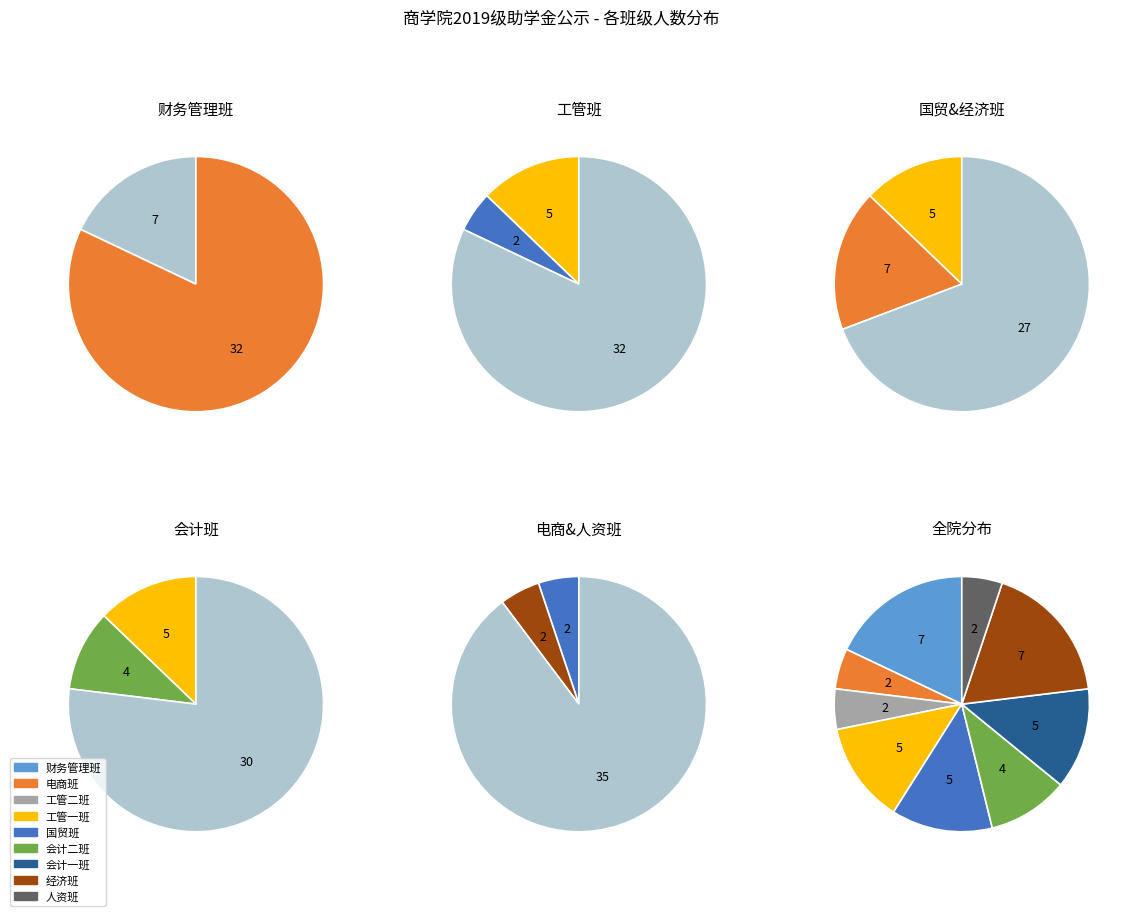

Rank the categories by value from lowest to highest.

电商班, 工管二班, 人资班, 会计二班, 工管一班, 国贸班, 会计一班, 财务管理班, 经济班